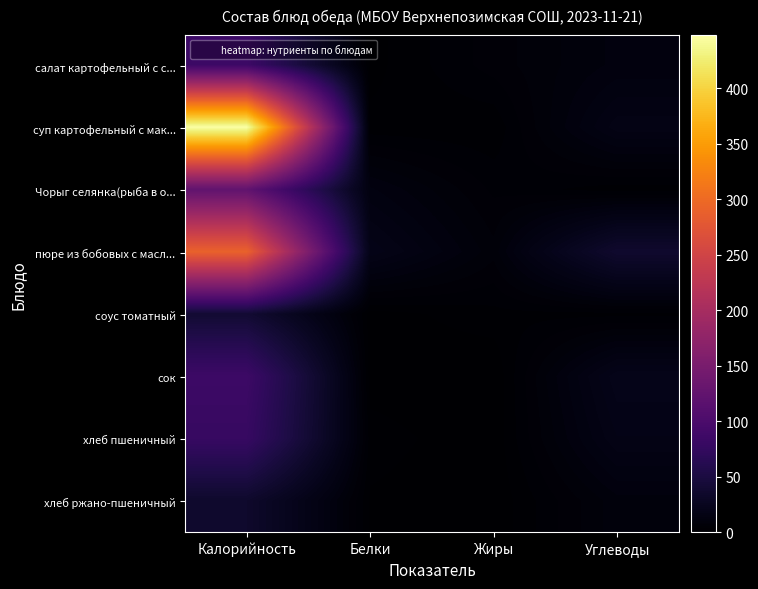

Which series has the largest range (max minus min)?

суп картофельный с мак...